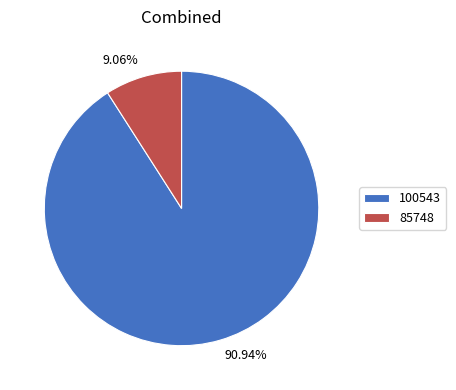

Count the number of slices in the pie.

2